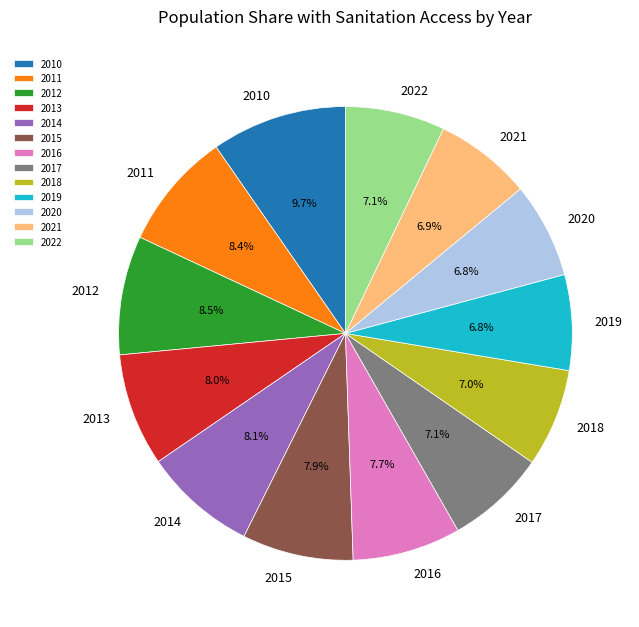

To the nearest percent, what is the combined percentage of 2010 and 2011?

18%